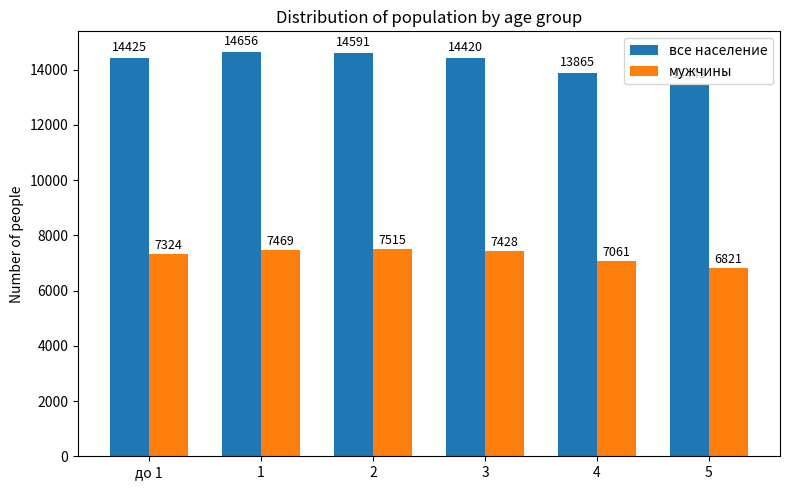

At how many categories does at least one series exceed 7926?

6